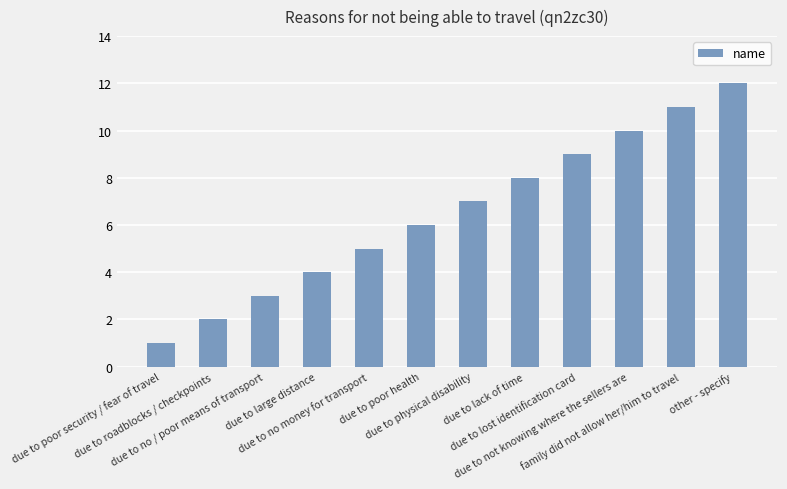

True or false: the data shows 3 at due to no / poor means of transport.

True